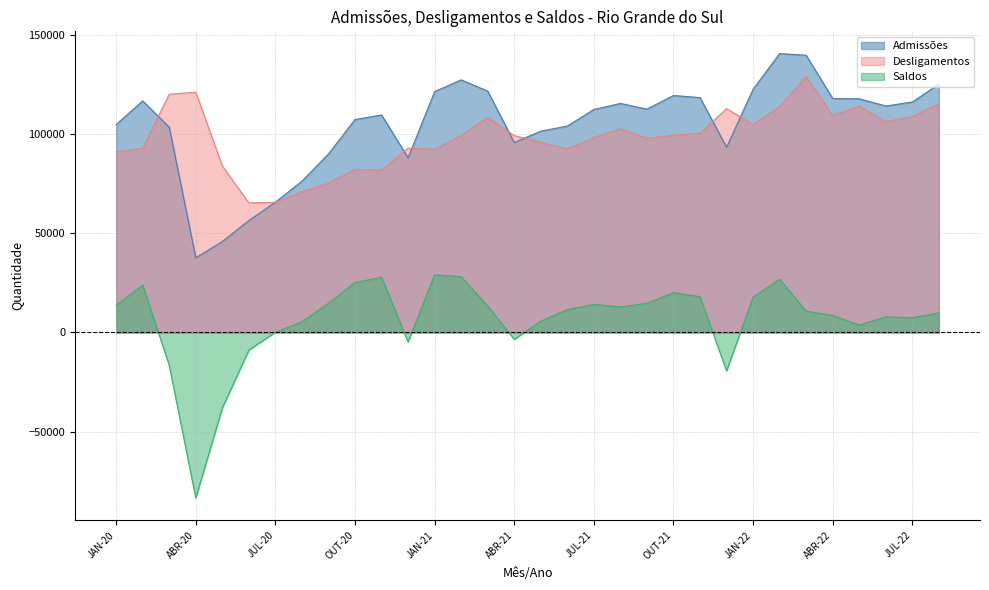

What is the label of the 16th point from the left?

ABR-21